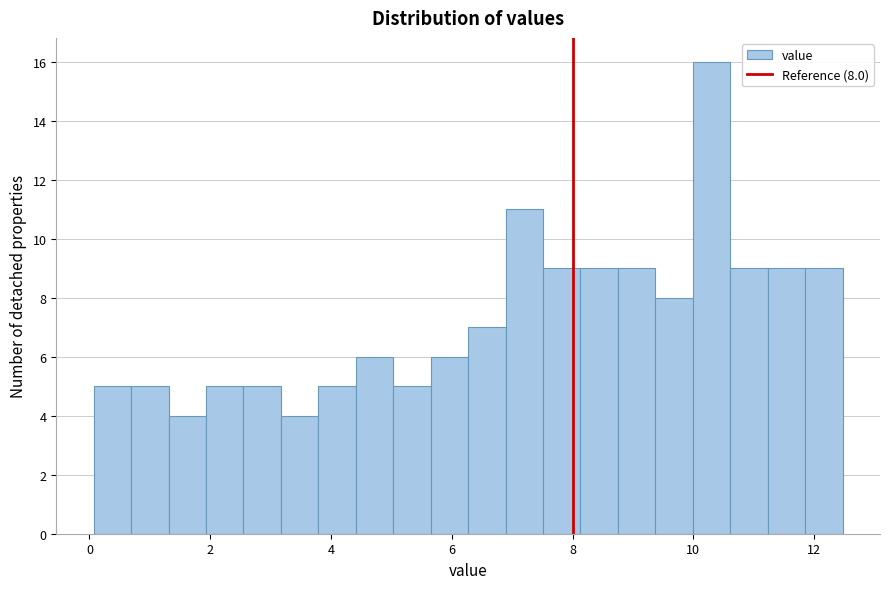

Around what value on the x-axis is the tallest bar? Give the approximate position of its centre, as read against the axis.

10.4